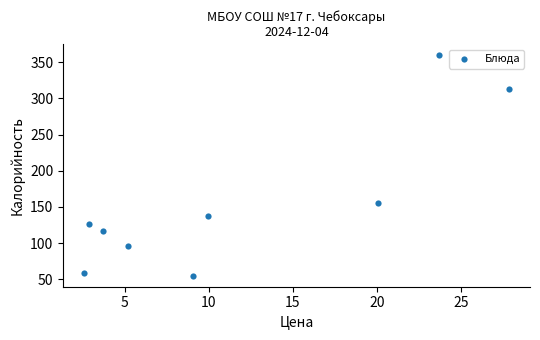

What Y value in the scatter plot is closest to 207?

155